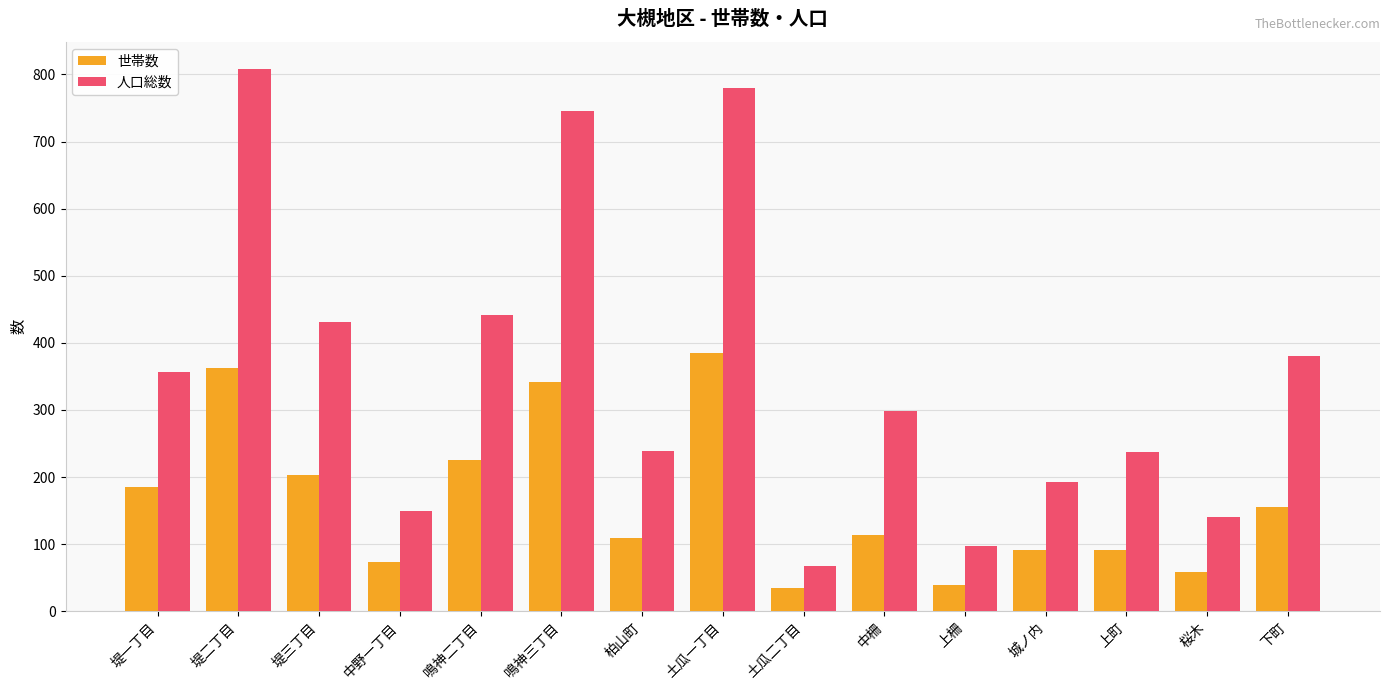

Rank the series by their maximum value, from lowest to highest.

世帯数, 人口総数